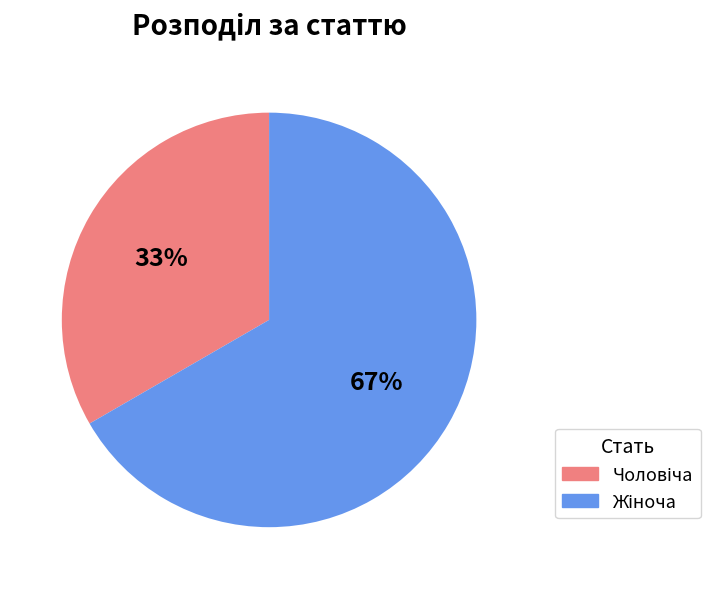

Is there a majority slice in this chart?

Yes